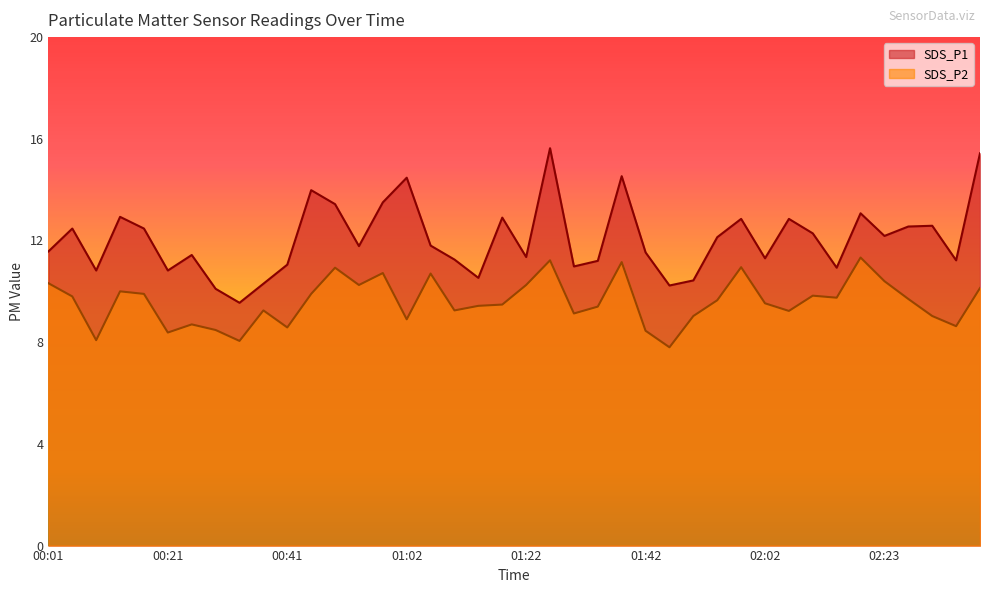

What is the sum of the SDS_P1 values at 00:45 and 01:58?

26.8